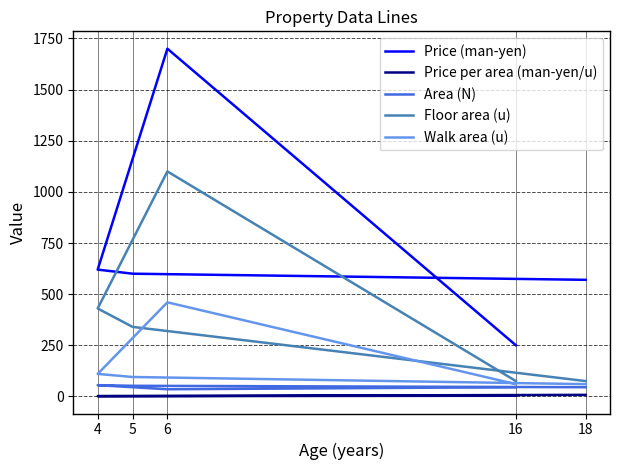

Which series has the widest spread of values?

Price (man-yen)